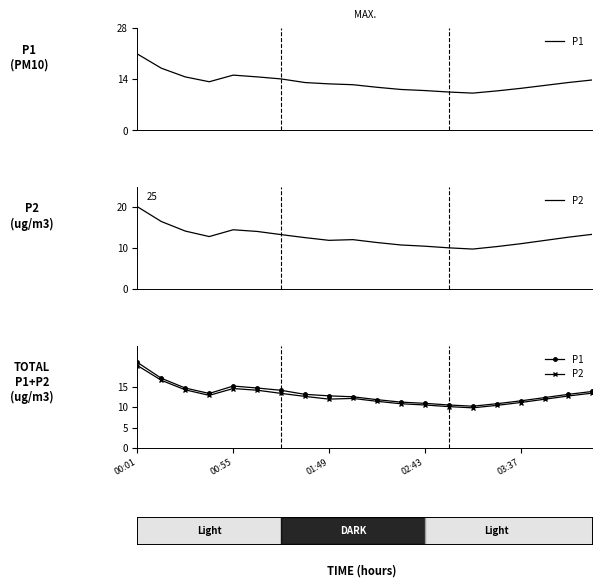

Is it true that P1 equals 17.6 at 14?

False